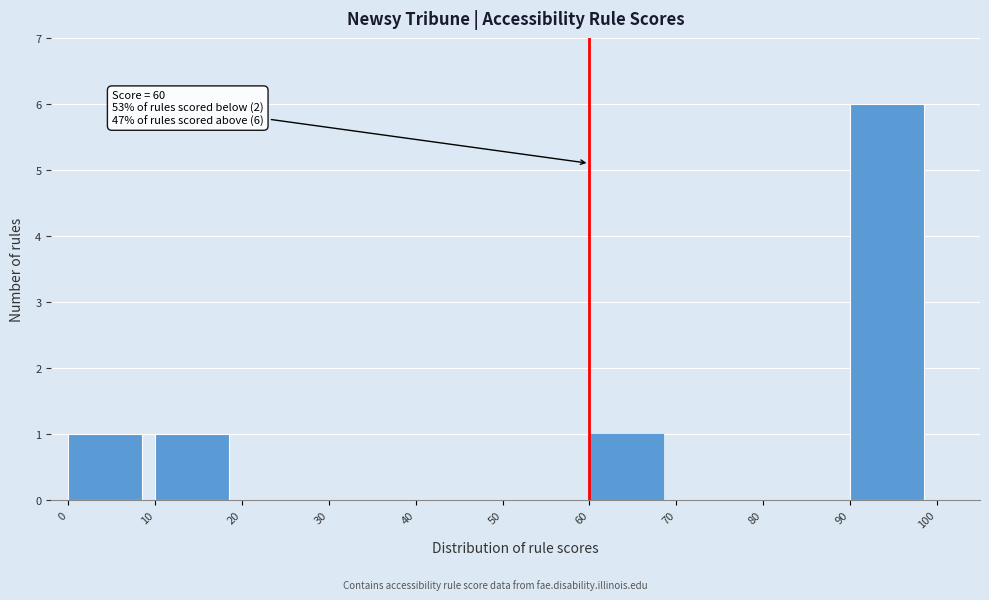

Which range on the x-axis has the tallest bar?

90 to 100